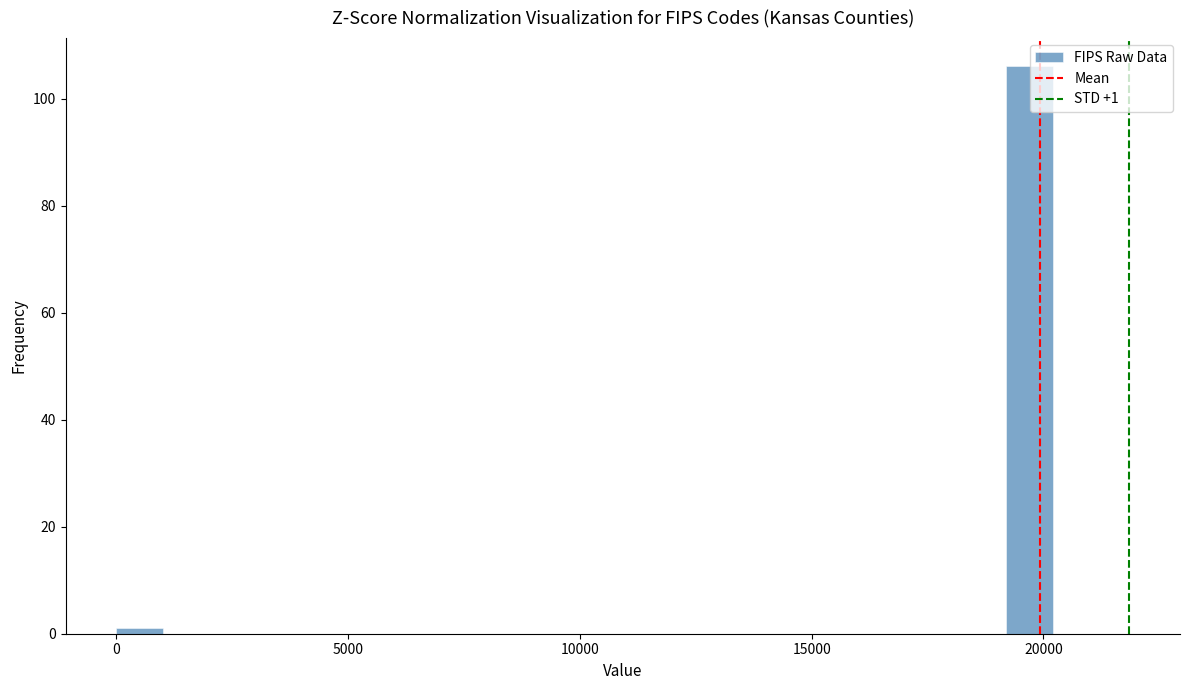

Around what value on the x-axis is the tallest bar? Give the approximate position of its centre, as read against the axis.

19500